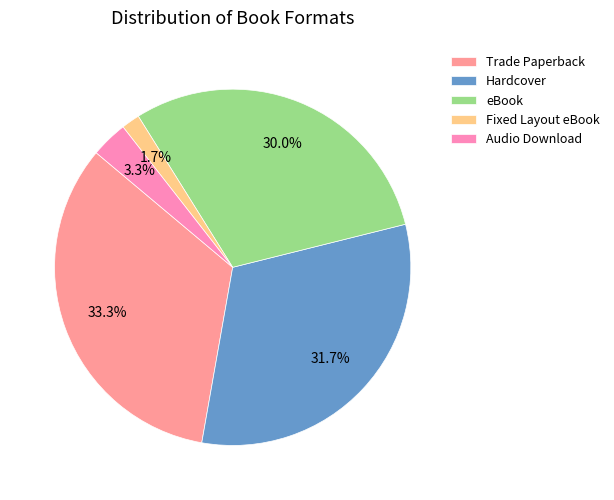

Is there any slice that represents more than half of the pie?

No